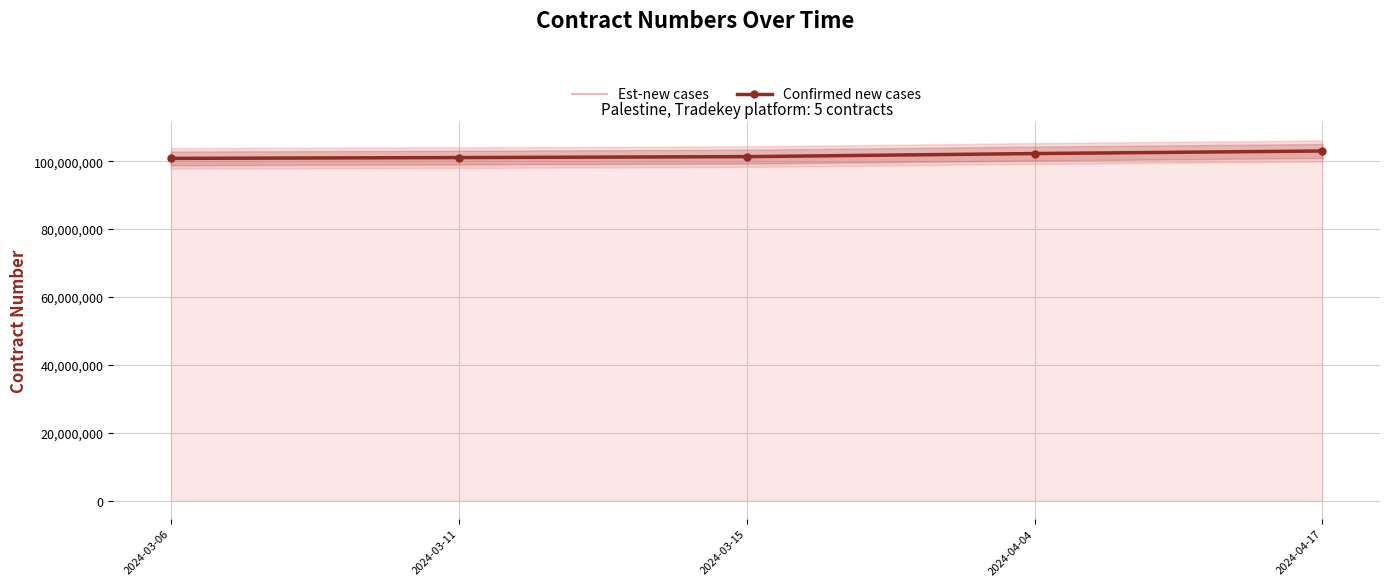

Is the value of Confirmed new cases at 2024-04-17 greater than the value of Est-new cases at 2024-03-15?

Yes